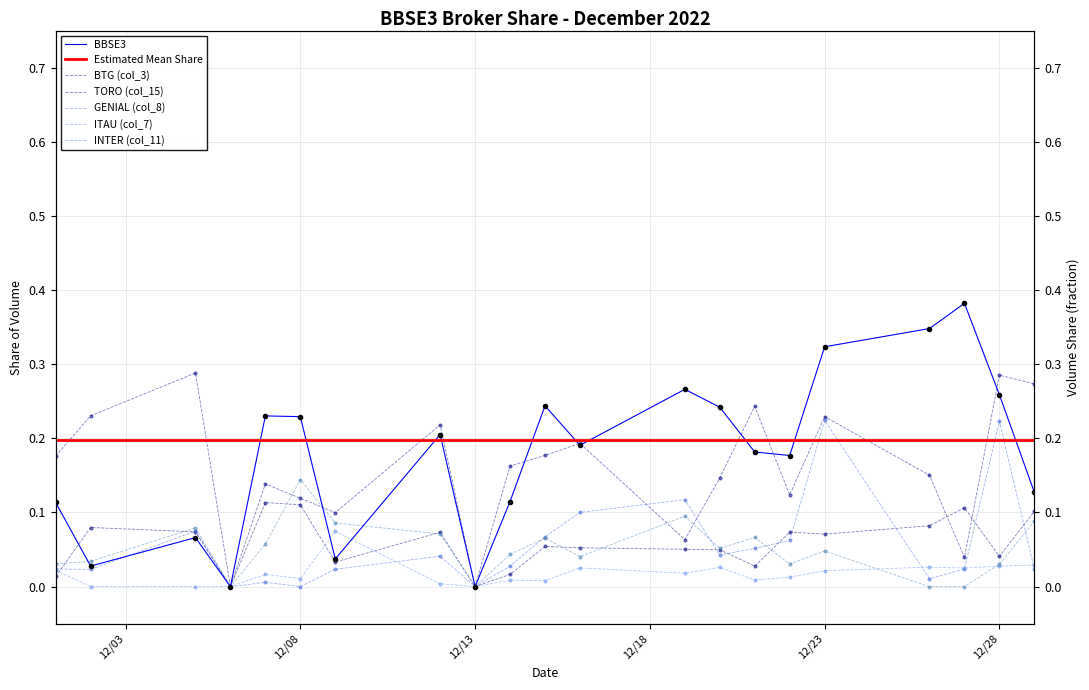

Is it true that GENIAL (col_8) equals 0.0 at 2022-12-21?

False